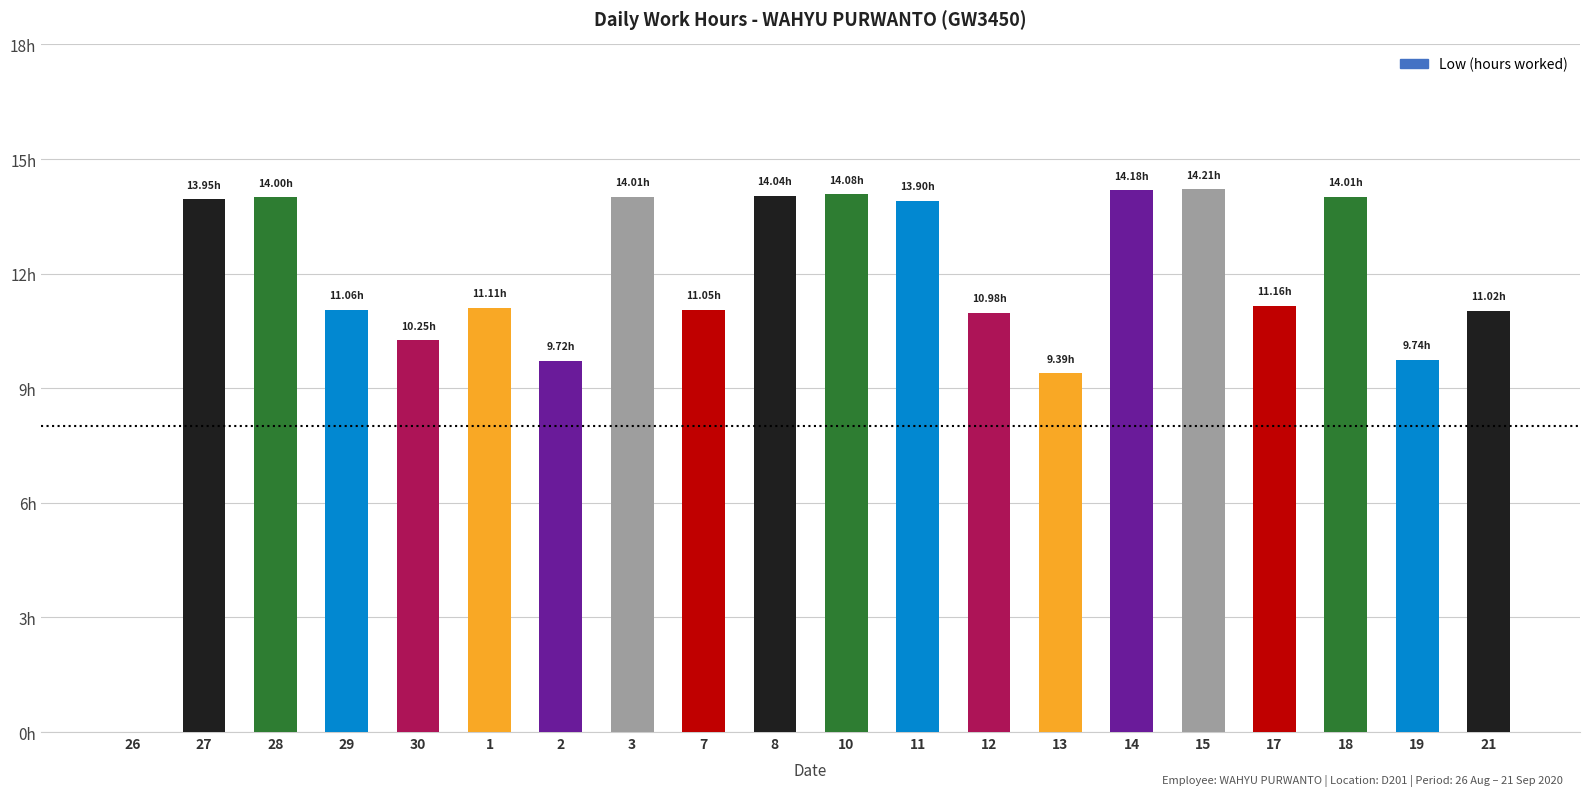

What is the label of the 3rd bar from the left?

28